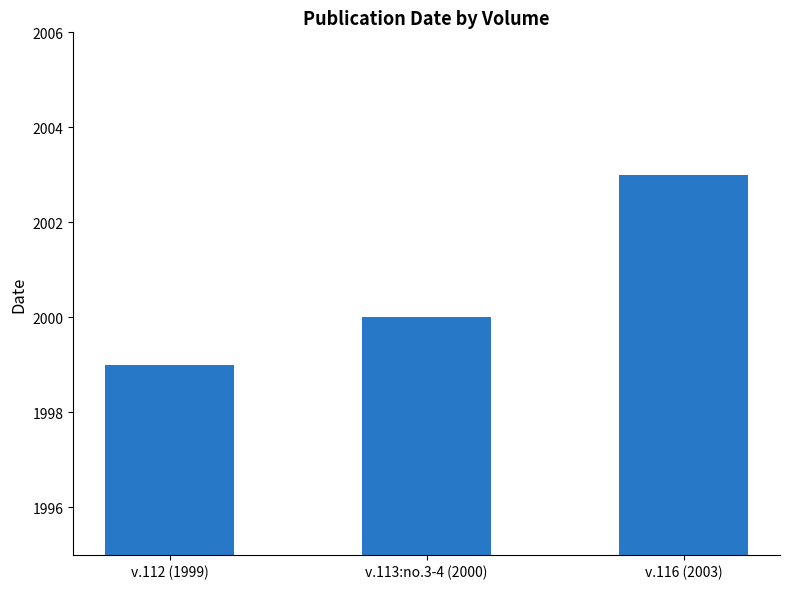

Reading right to left, what are all the values shown in this chart?

2003	2000	1999